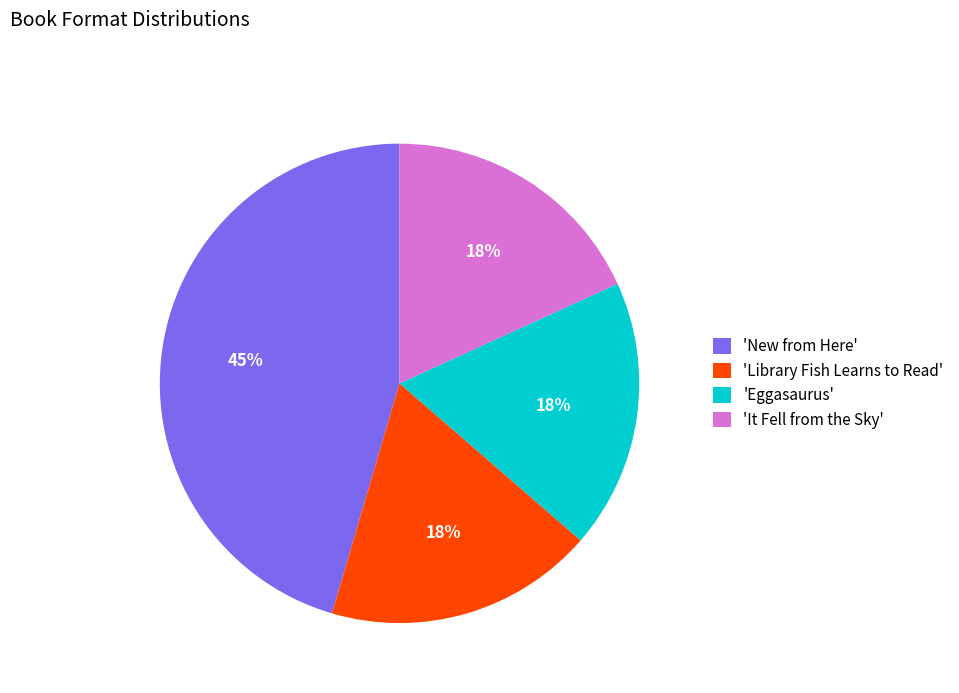

To the nearest percent, what percentage of the pie is 'Library Fish Learns to Read'?

18%